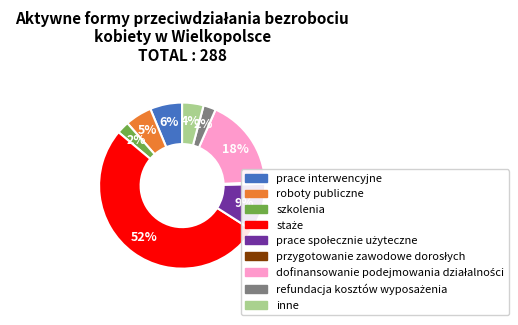

To the nearest percent, what percentage of the pie is szkolenia?

2%